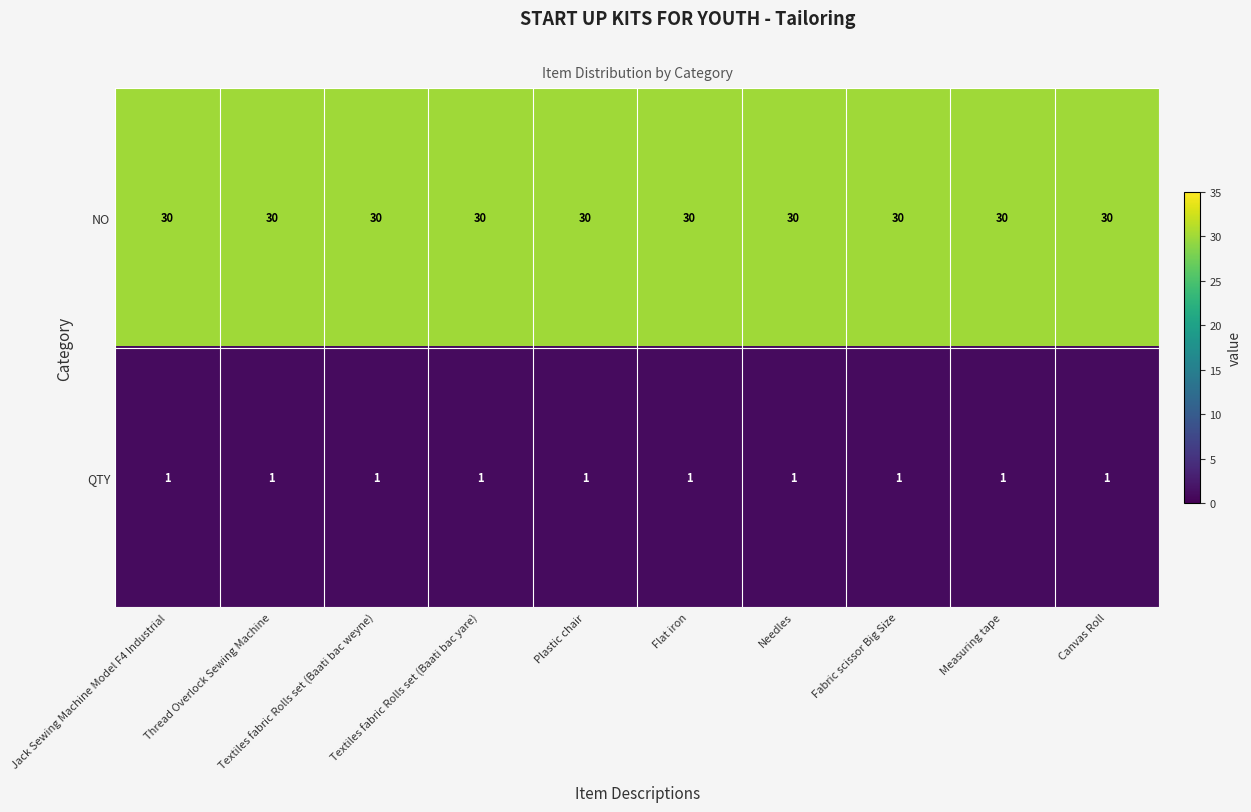

What is the sum of all QTY values?

10